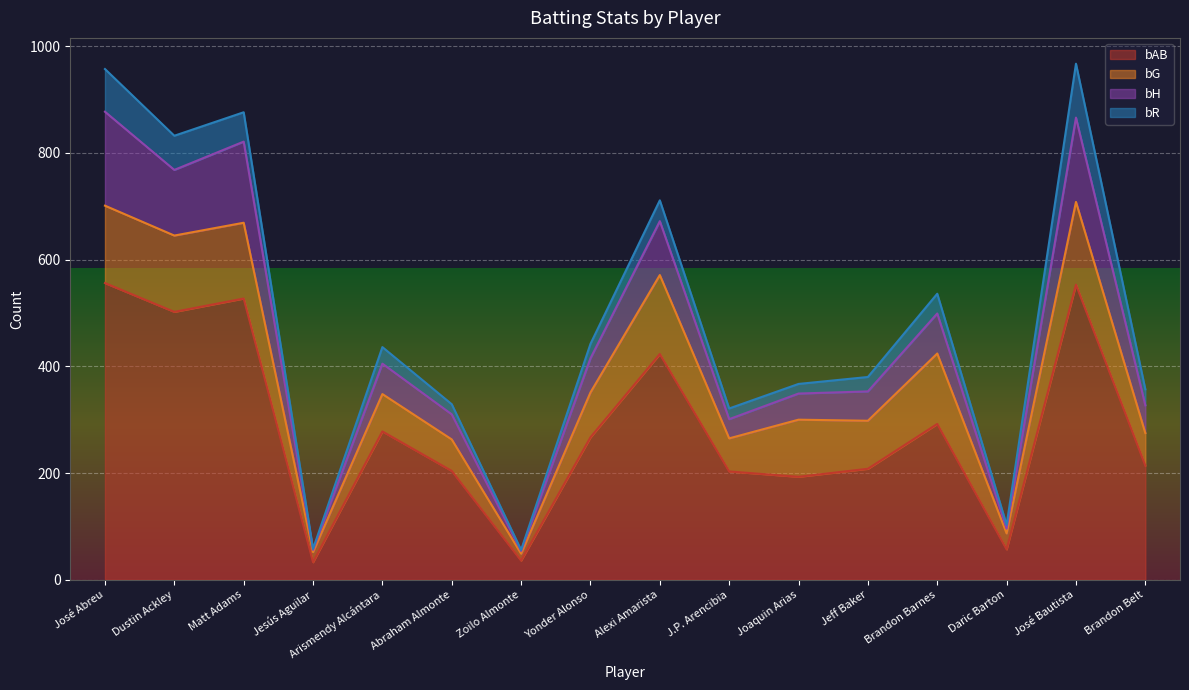

Read the bAB value at José Bautista.

553